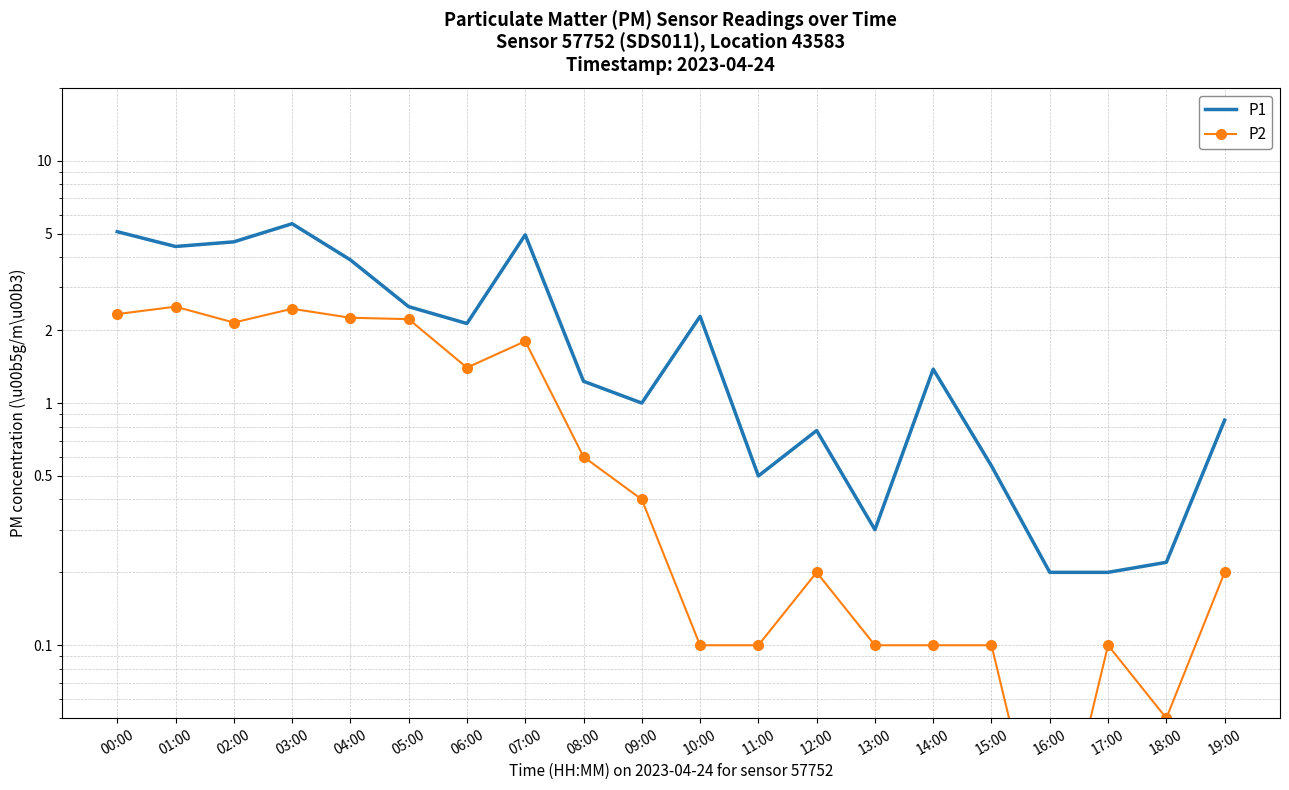

True or false: P2 and P1 cross at least once.

False